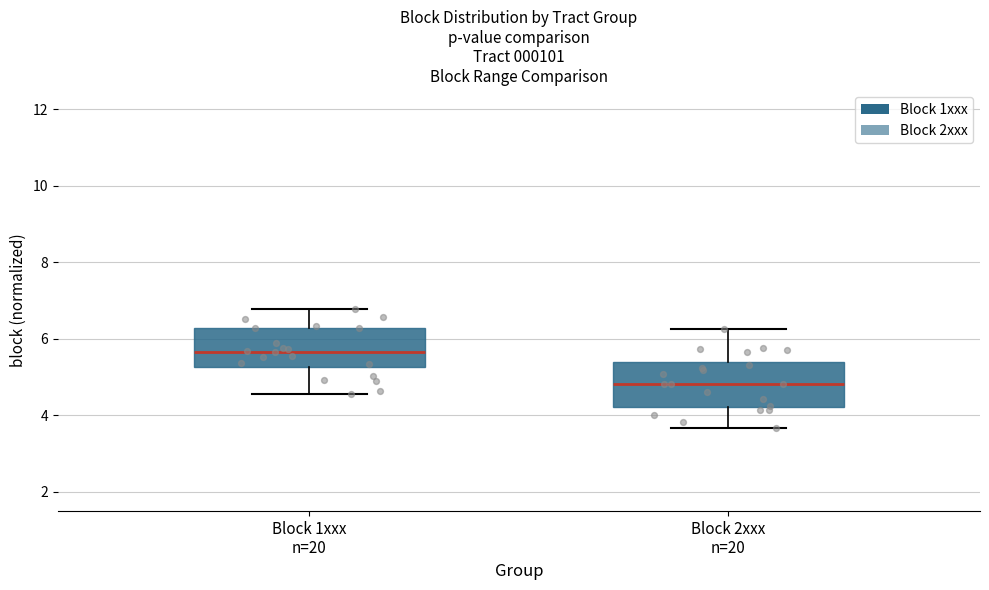

Reading left to right, read every box against the y-axis: the position of its median line, the range the box covers, and the ends of its whiskers. The values are not printed on the chart, so give them approximately, as read against the axis.

Block 1xxx n=20: median 5.6, box 5.2 to 6.2, whiskers 4.6 to 6.8
Block 2xxx n=20: median 4.8, box 4.2 to 5.4, whiskers 3.6 to 6.2